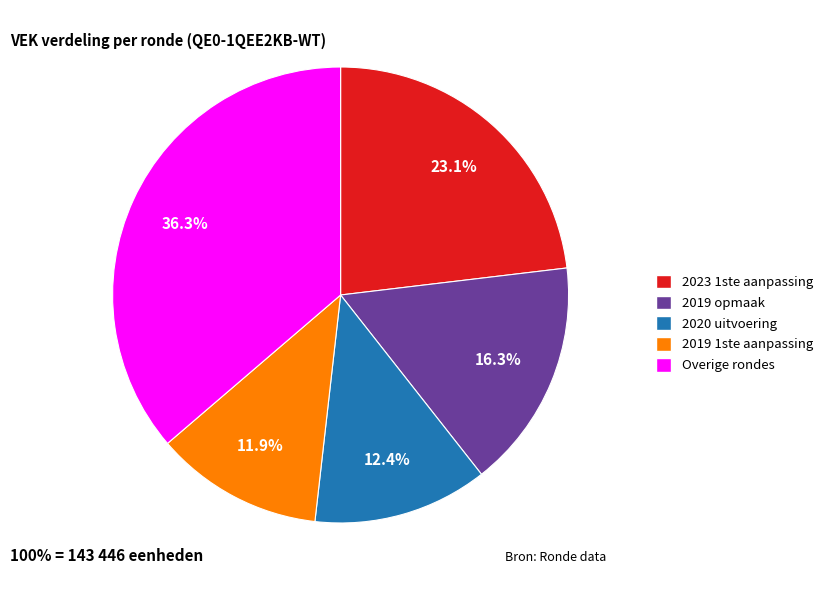

Is there any slice that represents more than half of the pie?

No